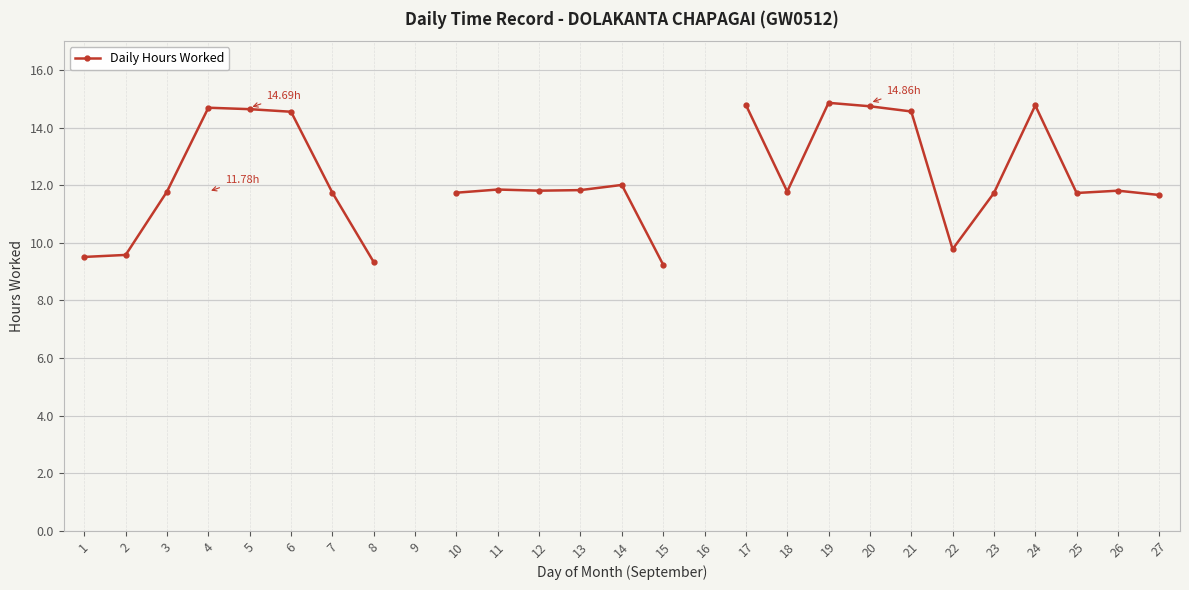

True or false: there are more than 2 points higher than both neighbors.

True